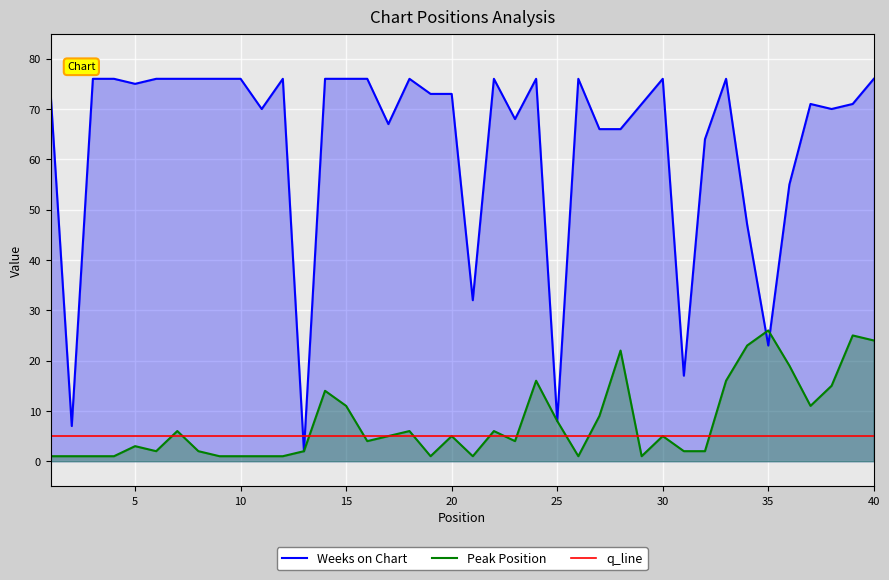

Which has a higher value, 37 or 7?

37